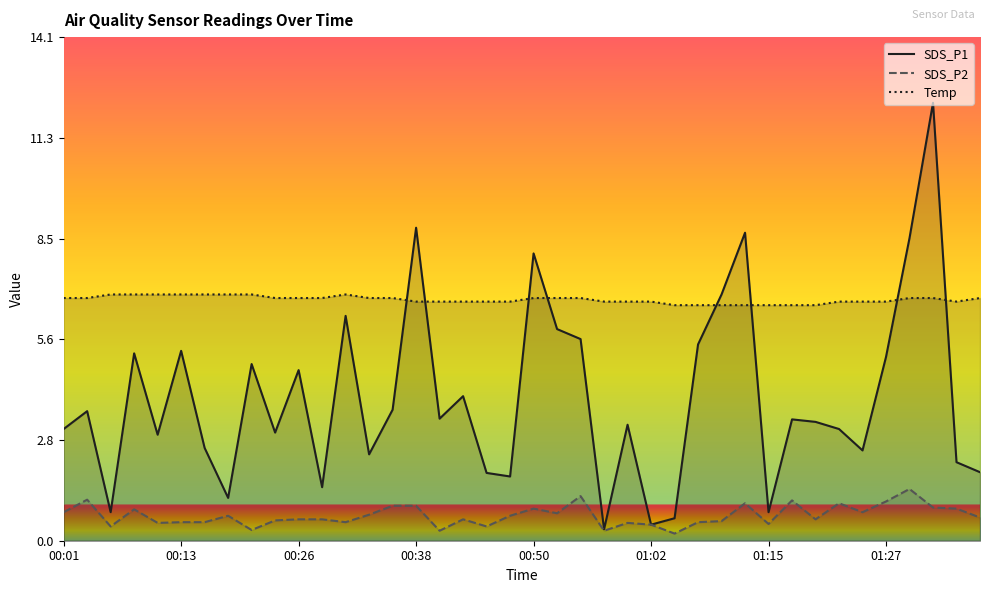

Rank the series by their average value, from highest to lowest.

Temp, SDS_P1, SDS_P2